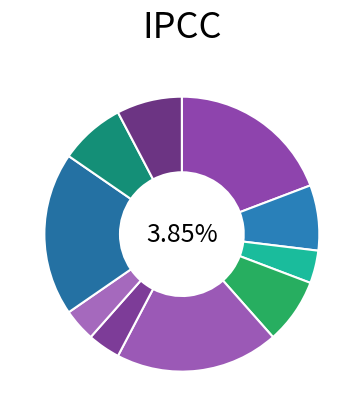

Count the number of slices in the pie.

10